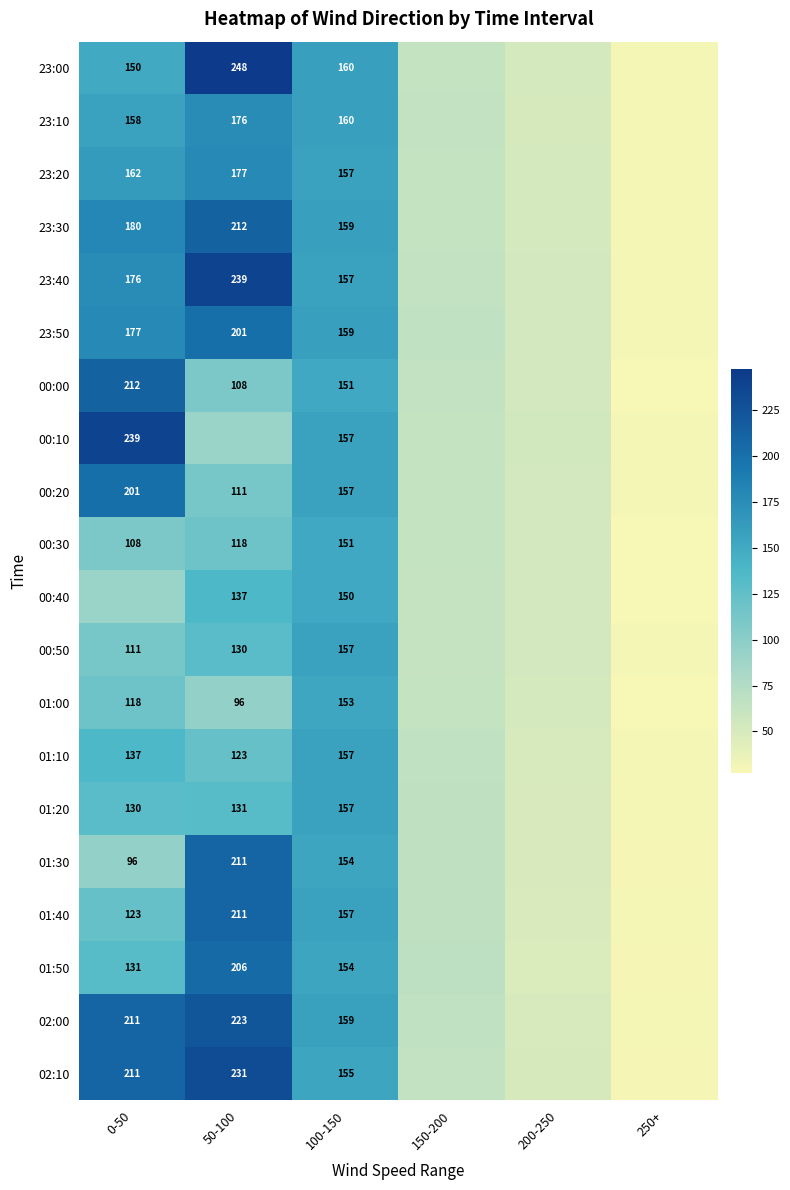

What is the maximum value for 23:00?

247.5